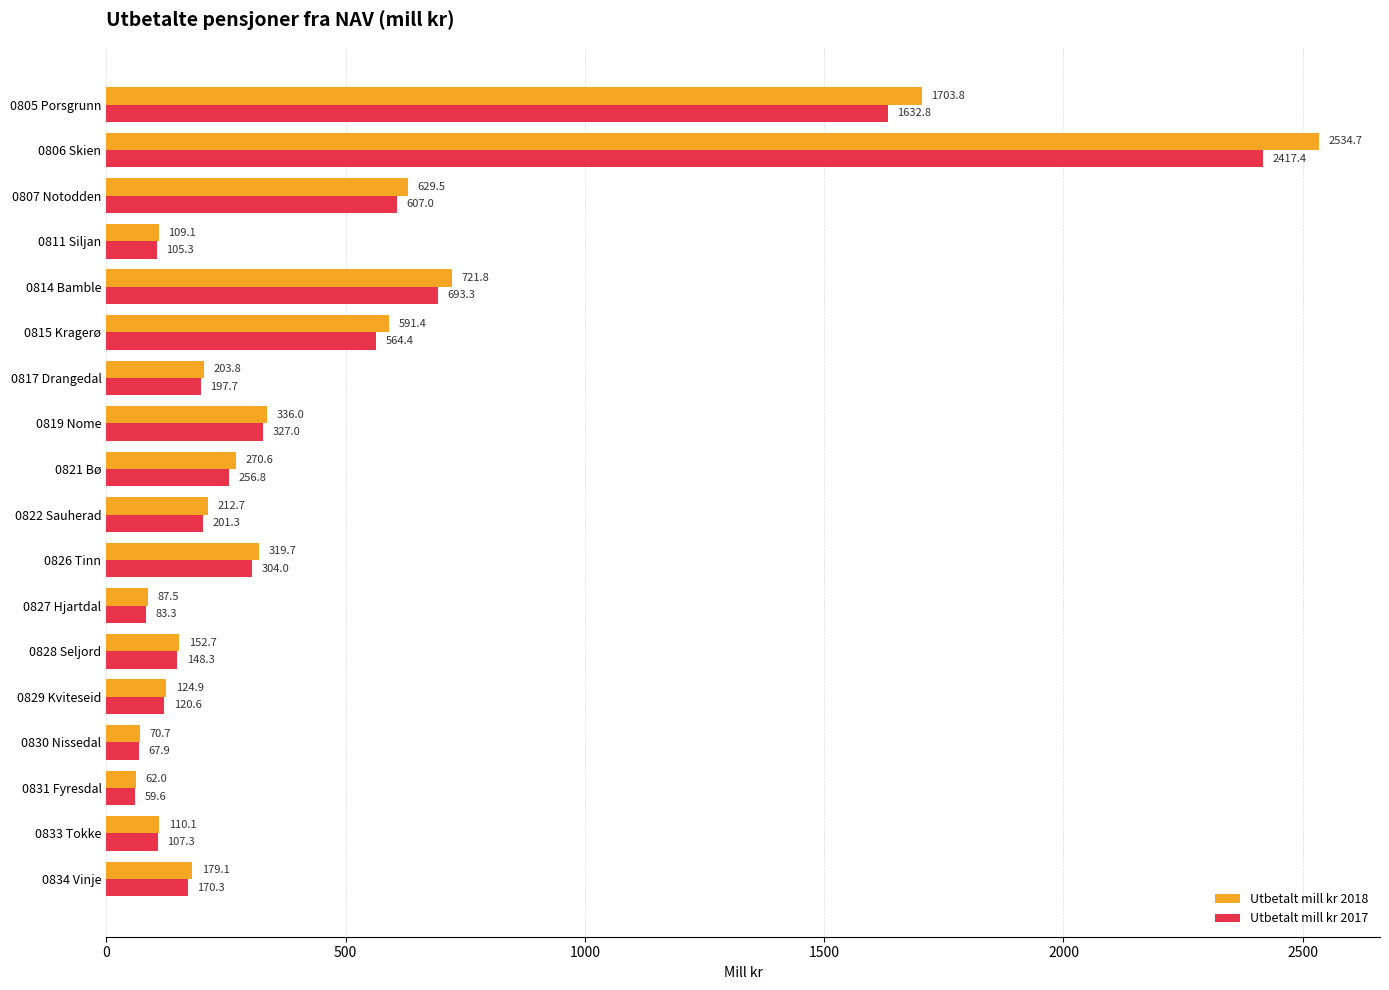

What is the difference between the maximum and minimum values in the Utbetalt mill kr 2018 series?

2472.6